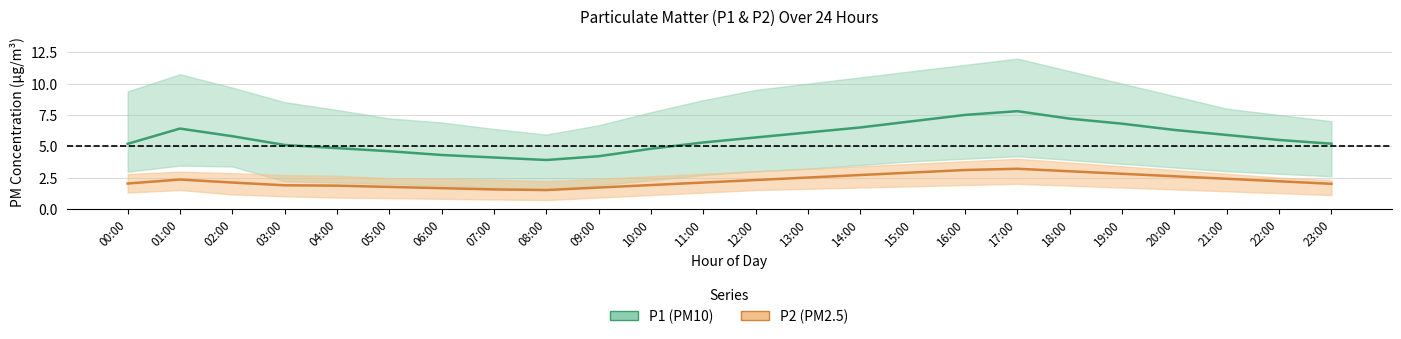

True or false: P2_lower has more than 1 interior local peaks.

True